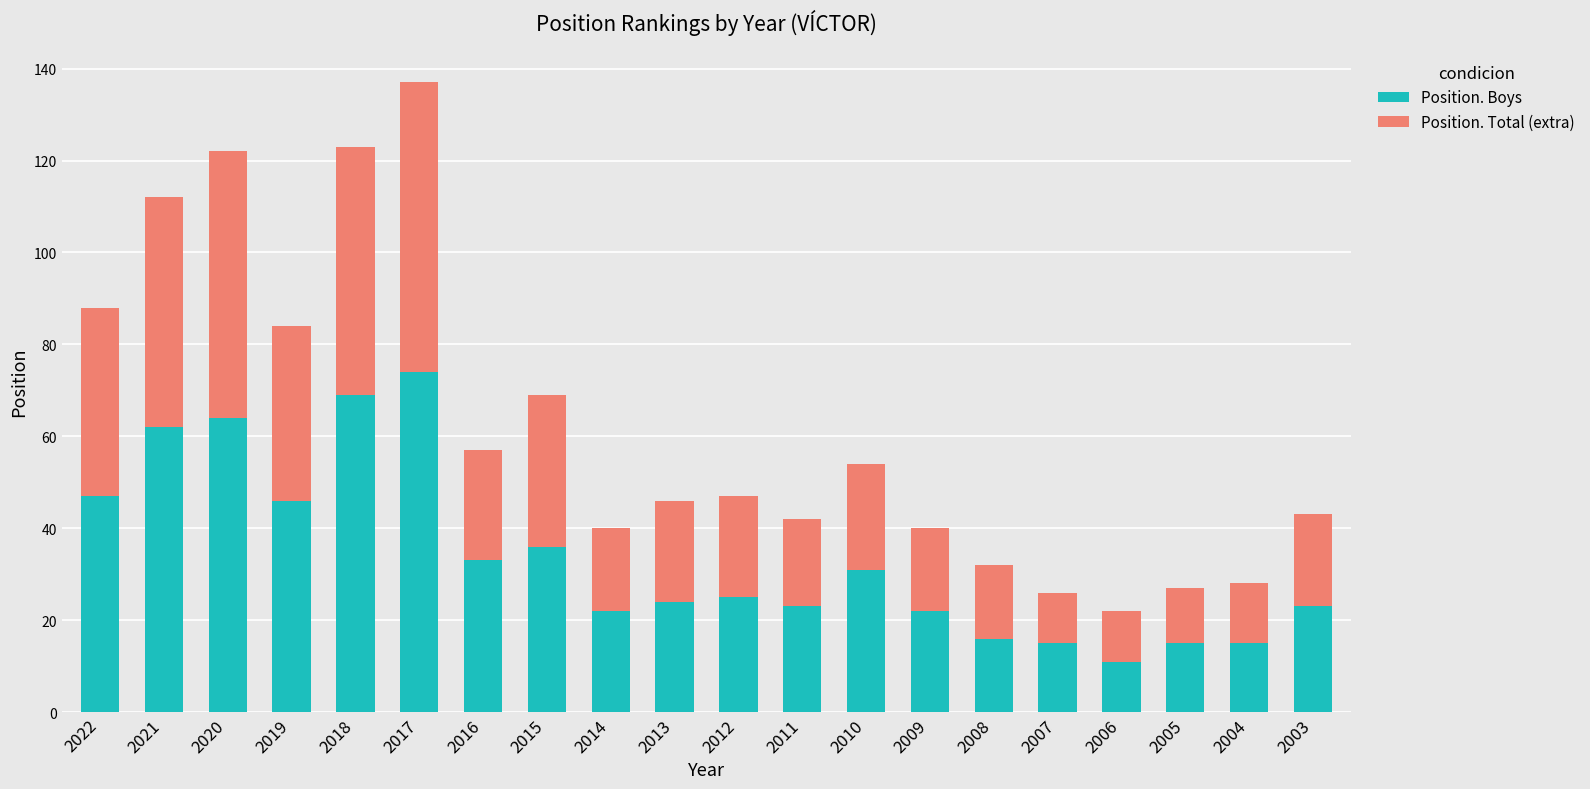

At which category is the sum across all series the highest?

2017